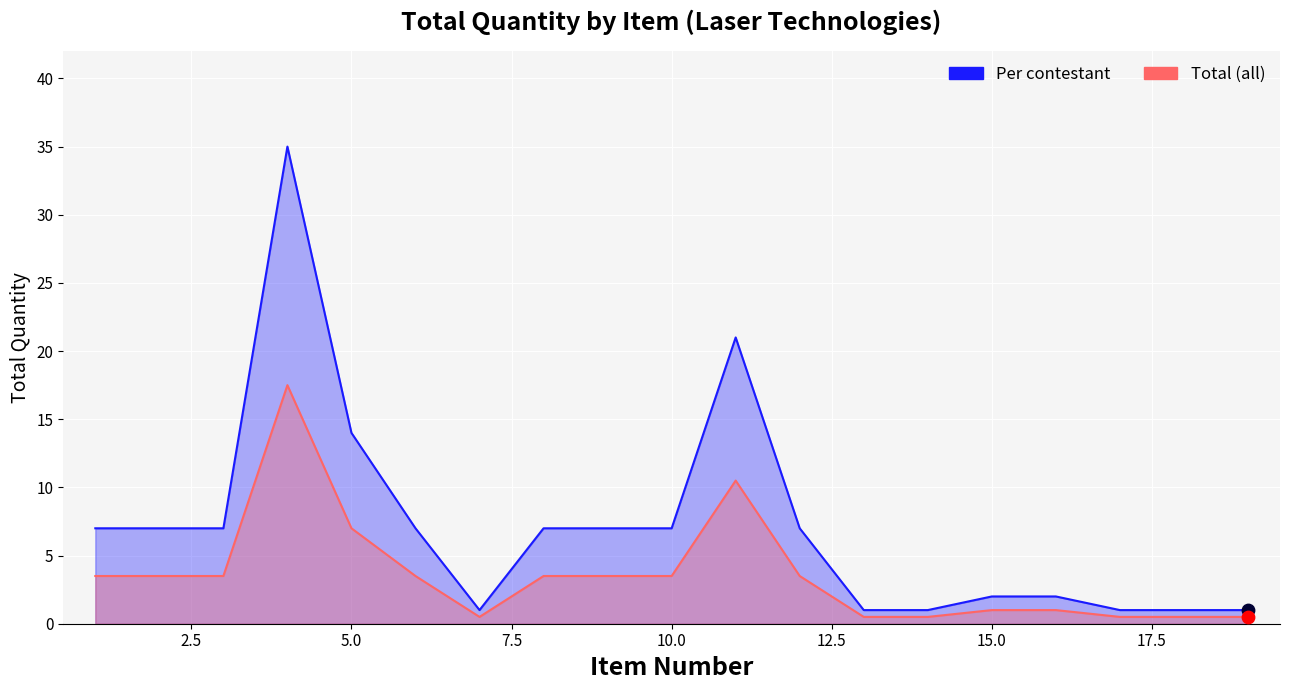

Which series reaches the minimum Y coordinate?

Total (all)